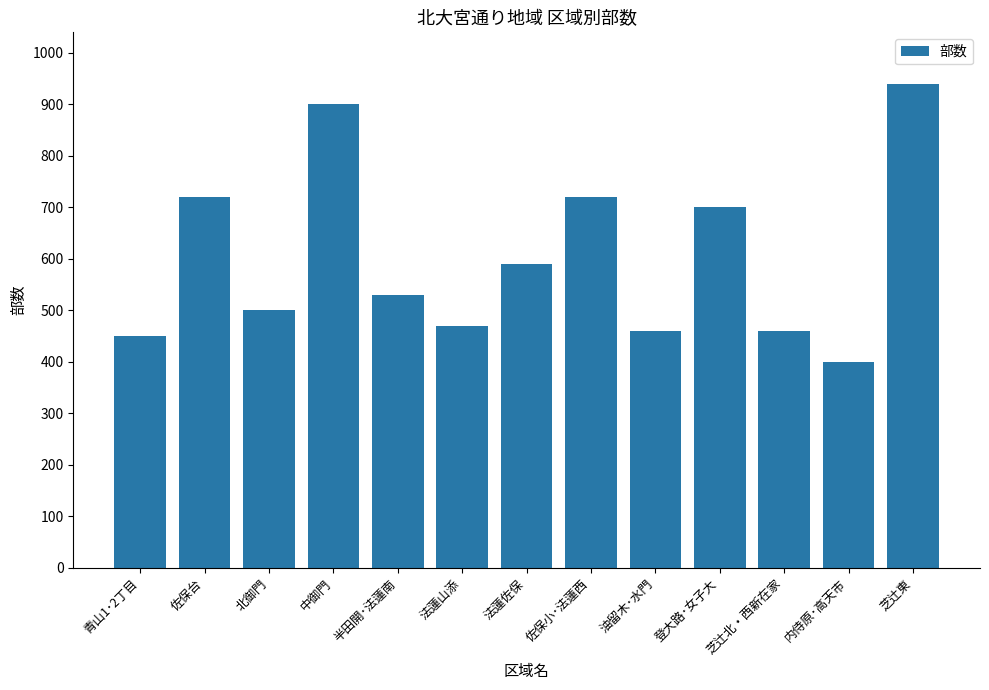

What is the sum of all values?

7840